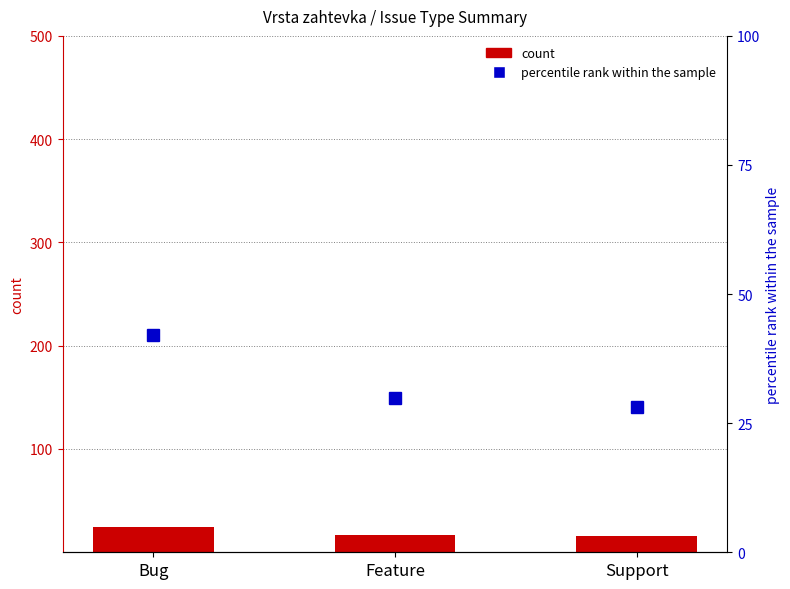

Which category has the lowest value across all series?

Support